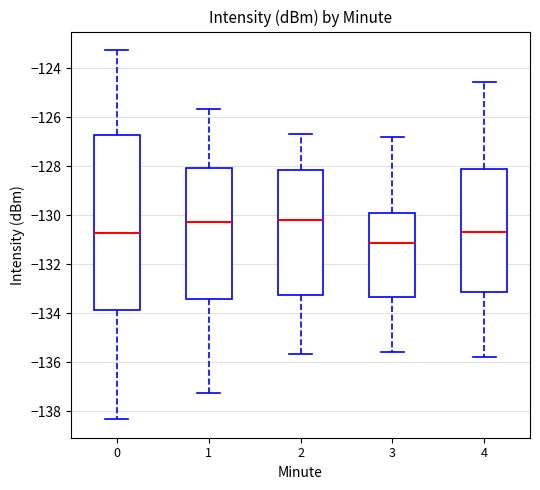

Where is the upper edge of the box at x = 1 on the y-axis? The values are not printed on the chart, so give them approximately, as read against the axis.

-128.0